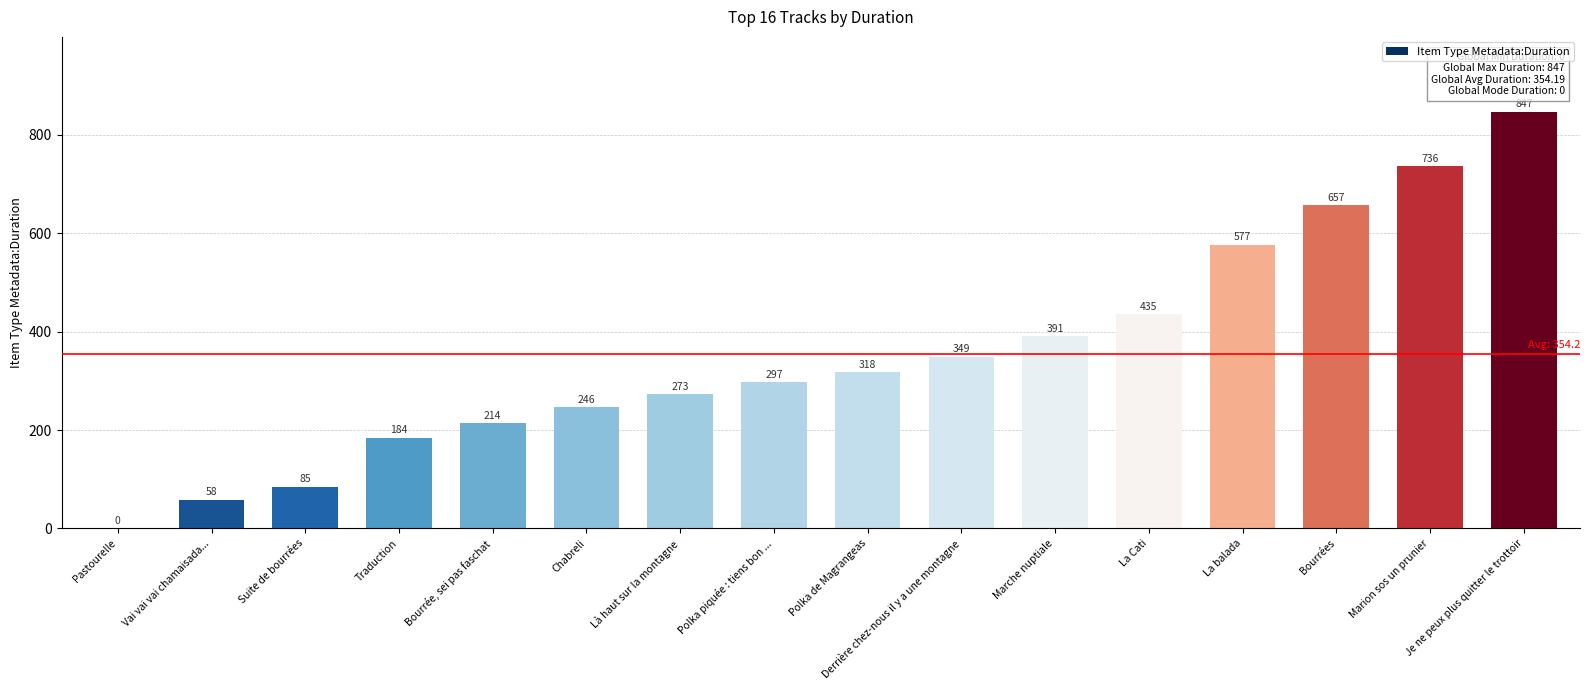

At which category does the chart reach its peak across all series?

Je ne peux plus quitter le trottoir